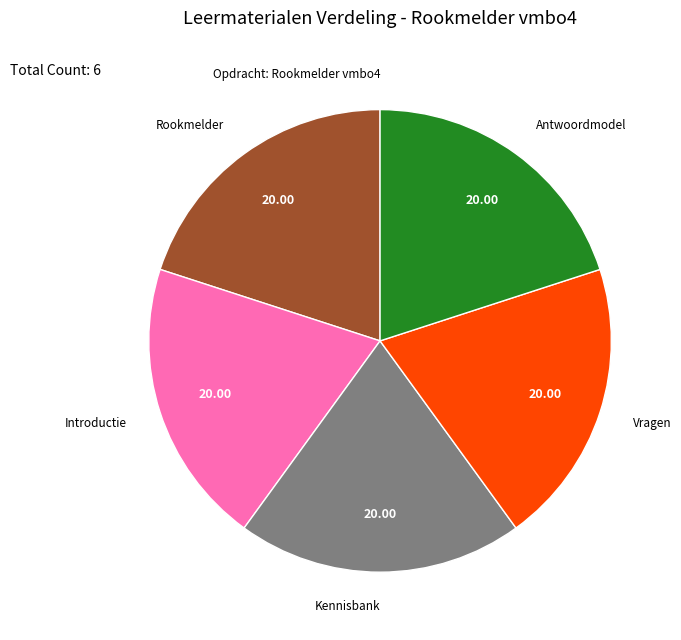

Does any single category account for the majority?

No